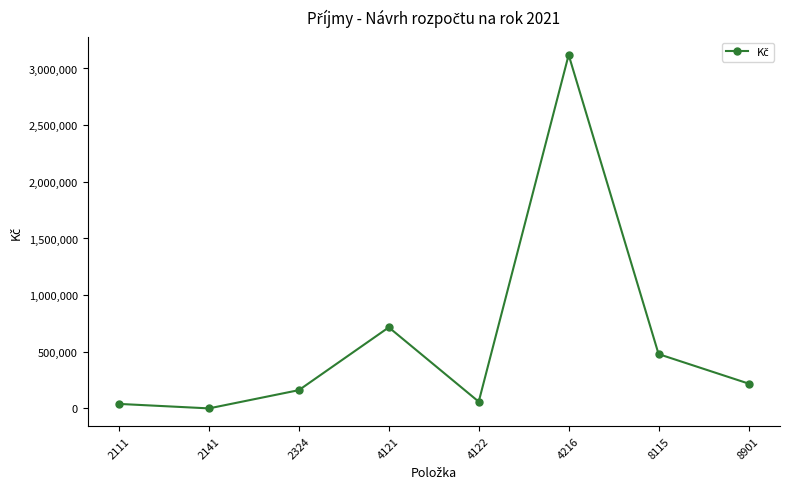

True or false: there are more than 0 points higher than both neighbors.

True